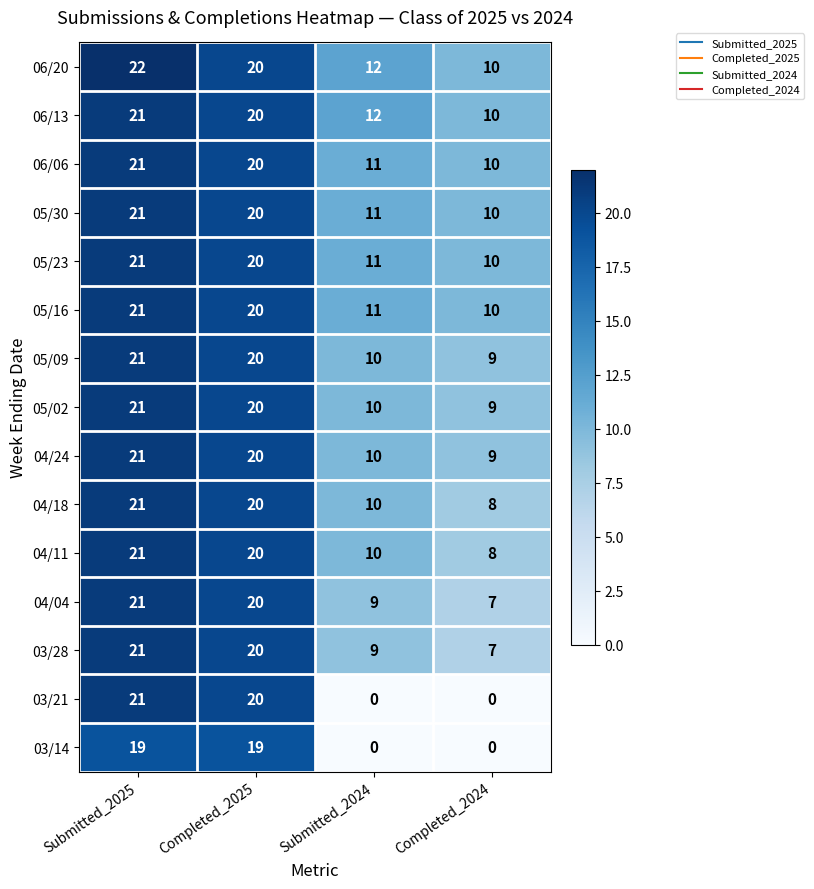

True or false: 04/11 has a value of 21 at Submitted_2025.

True